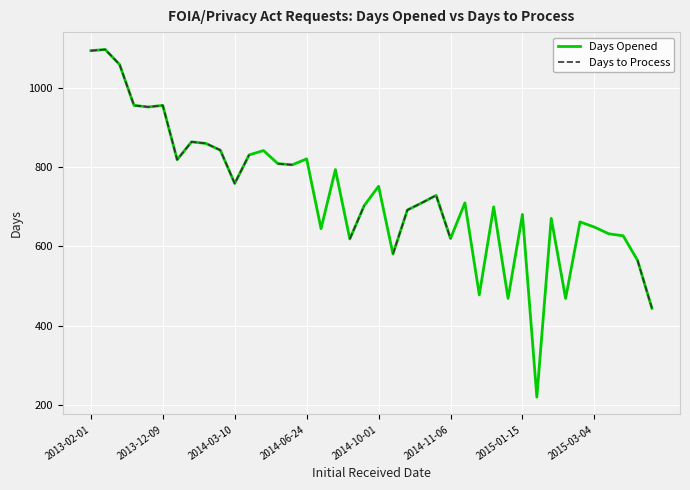

What is the label of the 40th point from the right?

2013-02-01